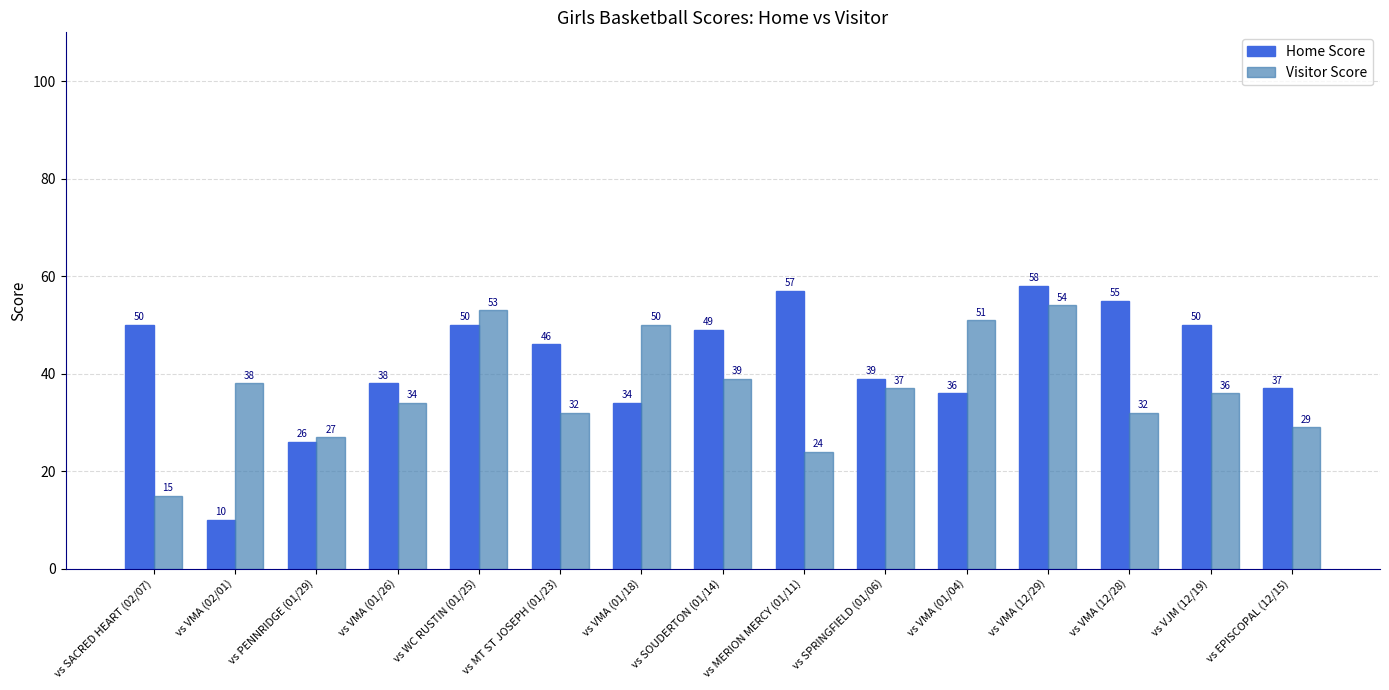

What are all the series names shown in the legend?

Home Score, Visitor Score